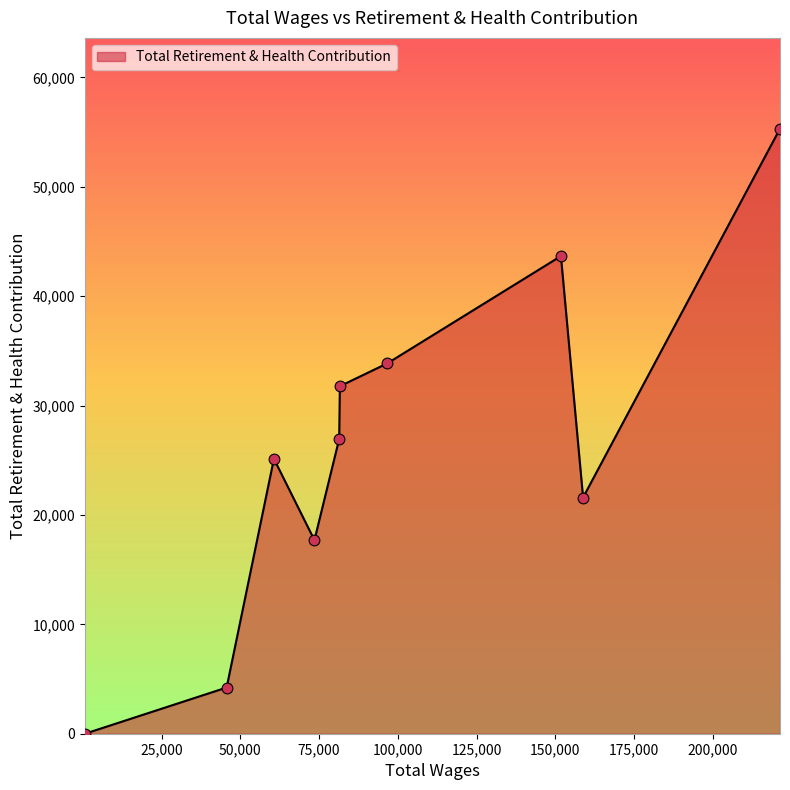

What is the greatest value displayed?

55316